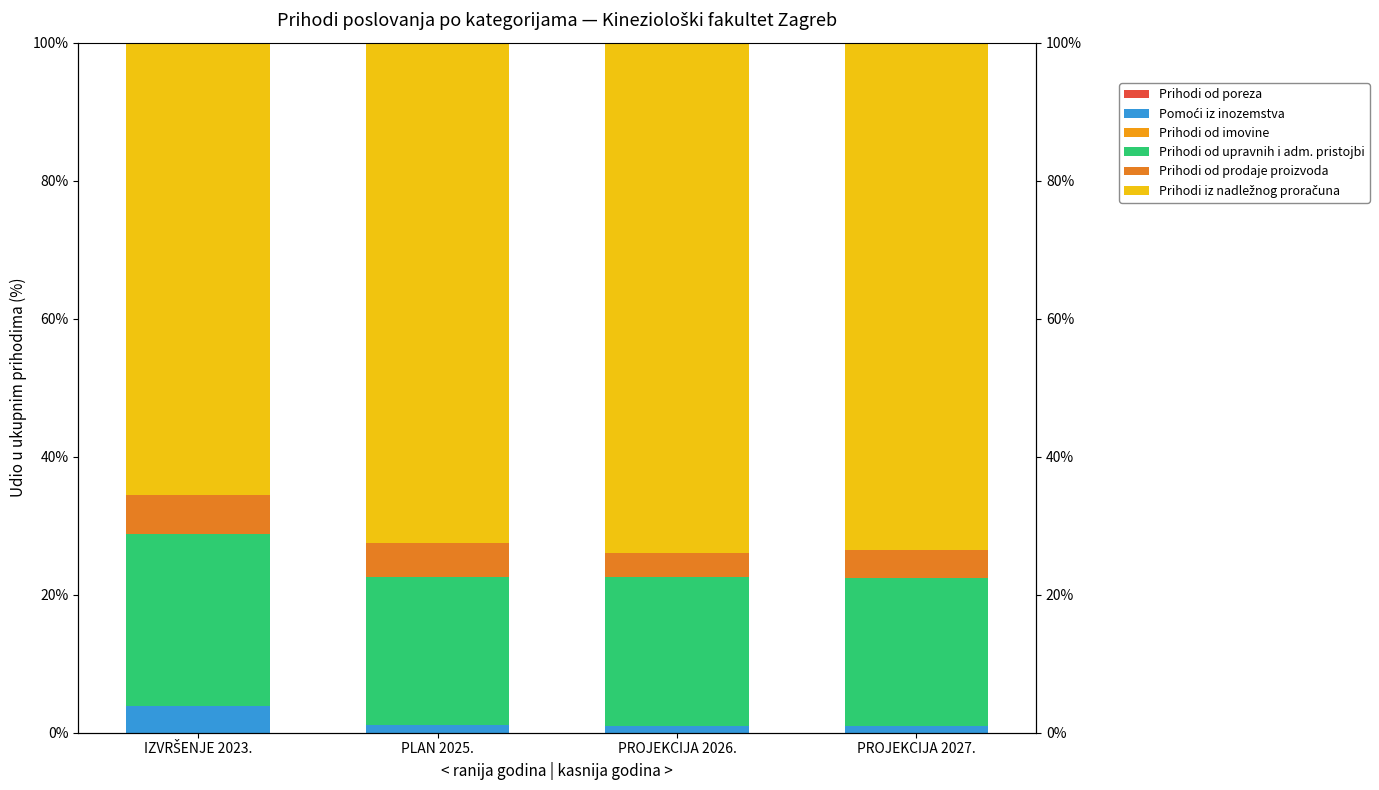

Between PROJEKCIJA 2027. and PLAN 2025., which is larger?

PROJEKCIJA 2027.